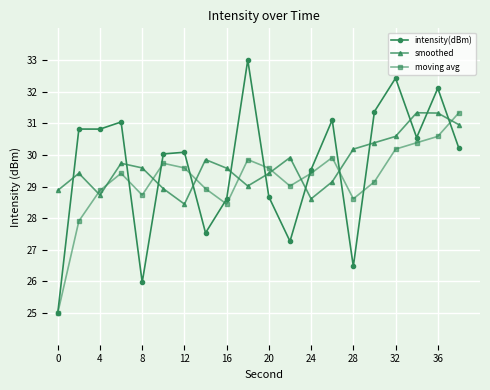

What is the value of the smoothed point at the 18th from the left?

31.3